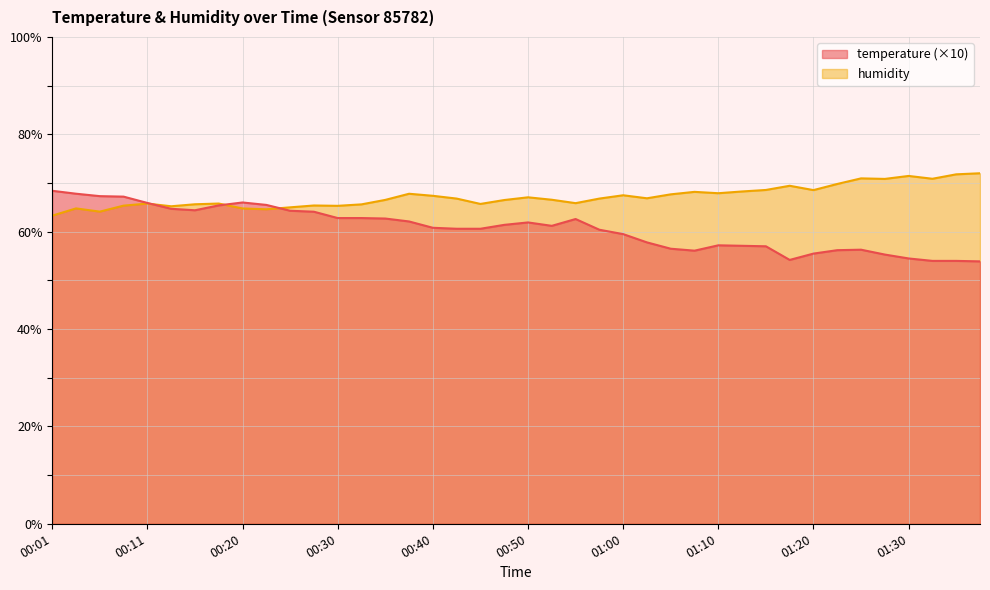

At which label is humidity closest to 67?

00:50